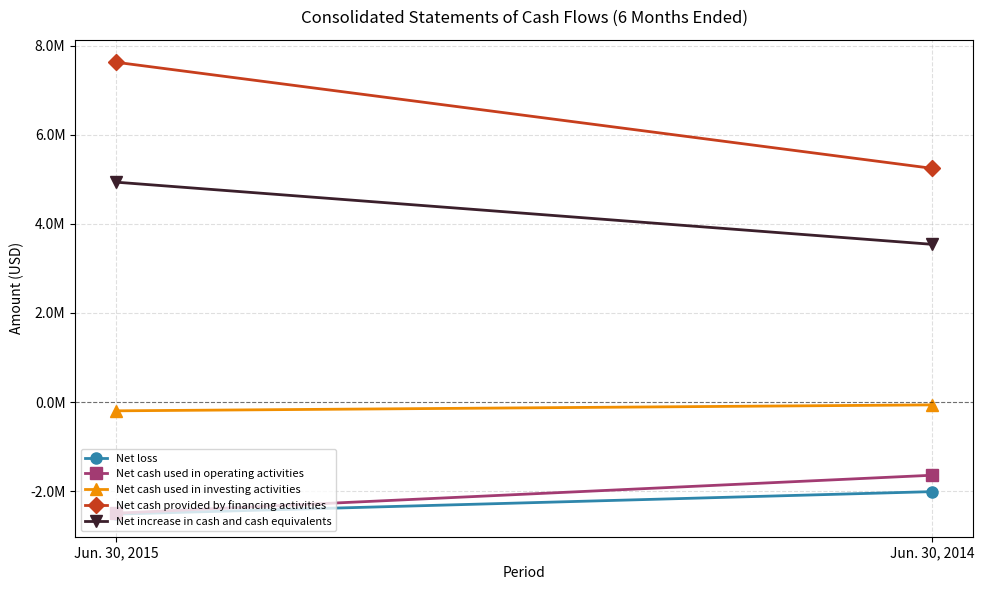

Which series has the largest range (max minus min)?

Net cash provided by financing activities